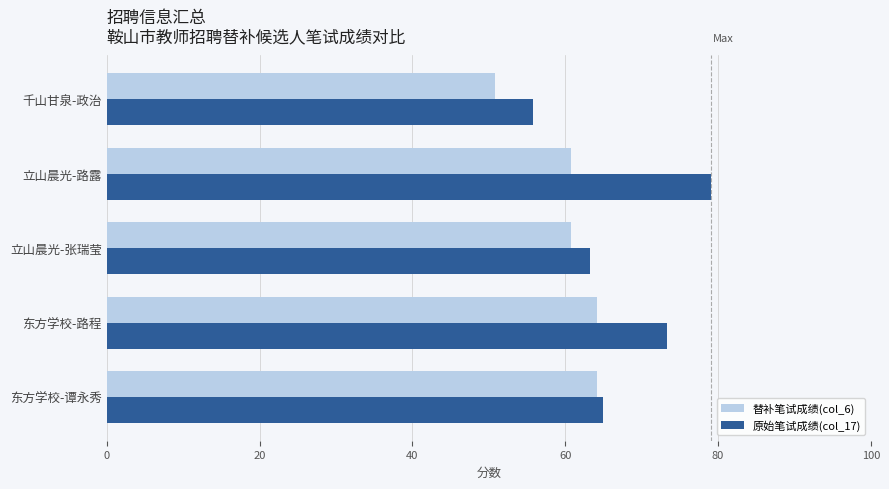

The value of 原始笔试成绩(col_17) at 立山晨光-张瑞莹 is 63.3. True or false?

True